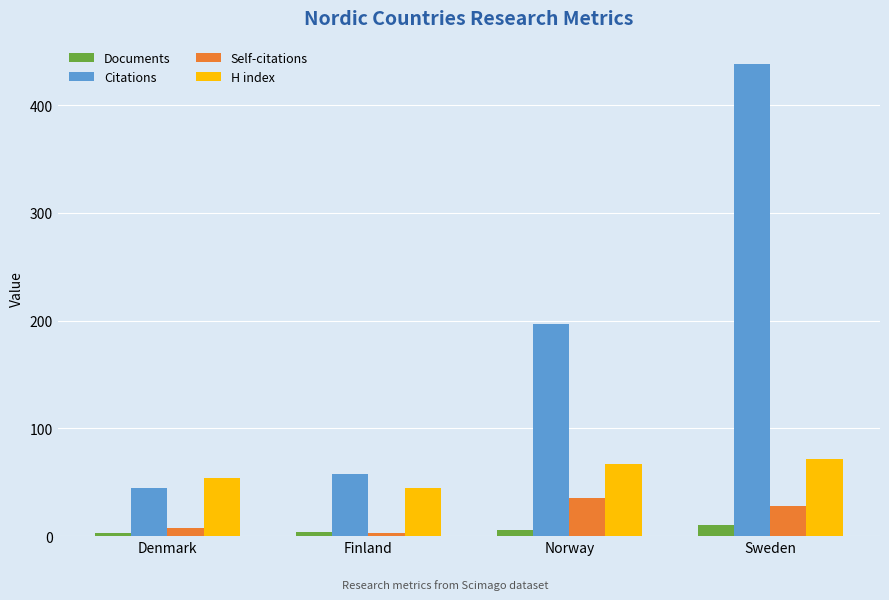

Where is Citations nearest to the value 241?

Norway